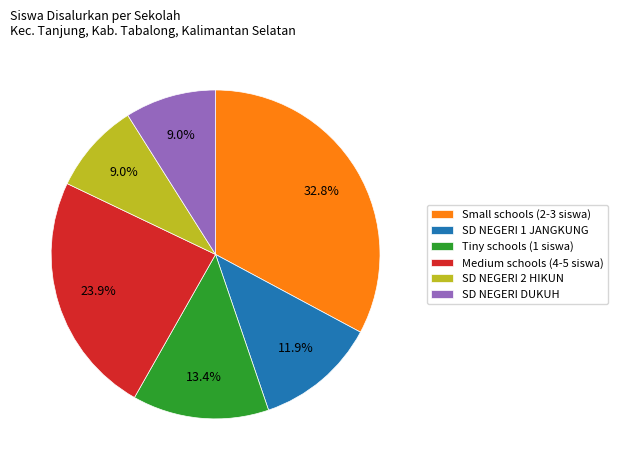

Which category has the biggest portion of the pie?

Small schools (2-3 siswa)